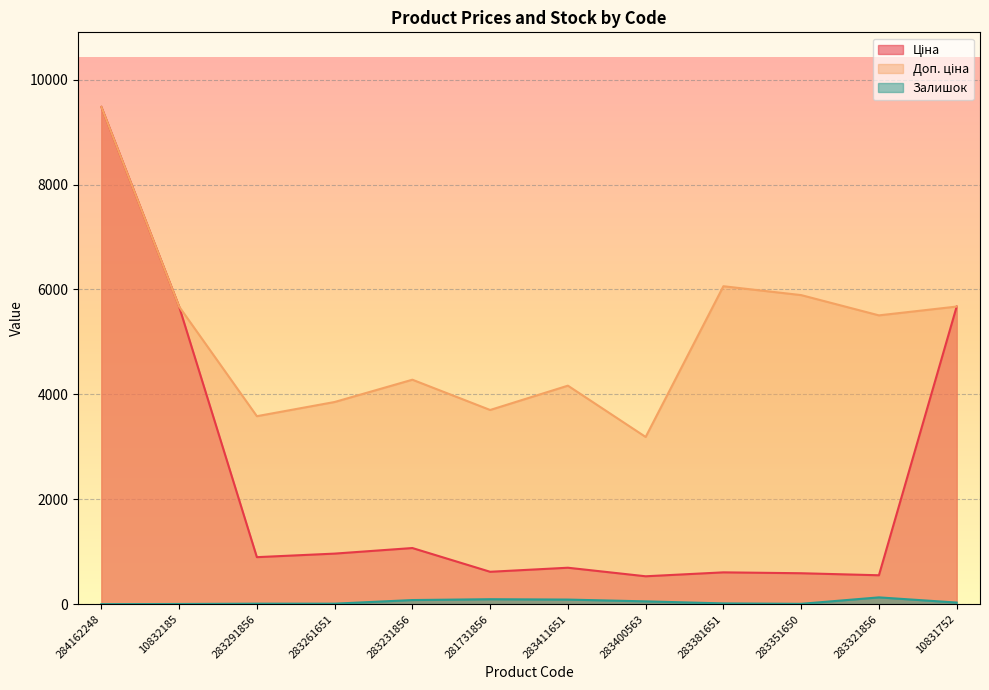

Reading left to right, list all the values displayed in this chart.

Ціна: 9480.1	5673.8	895.9	963.5	1069.8	617.0	694.3	531.3	606.1	589.2	550.6	5673.8
Доп. ціна: 9480.1	5673.8	3583.6	3854.0	4279.1	3701.9	4165.6	3187.6	6061.2	5892.2	5505.8	5673.8
Залишок: 0.0	3.0	9.0	9.0	78.0	94.0	87.0	53.0	14.0	6.0	129.0	30.0